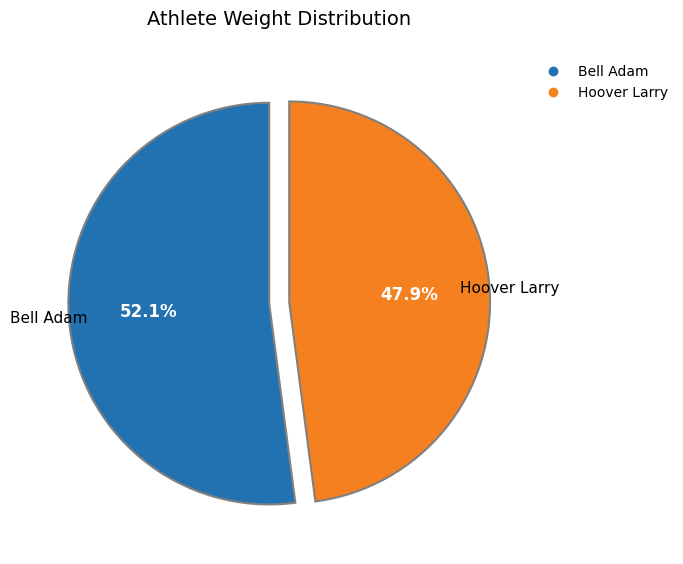

What percentage is the Bell Adam slice, to the nearest percent?

52%